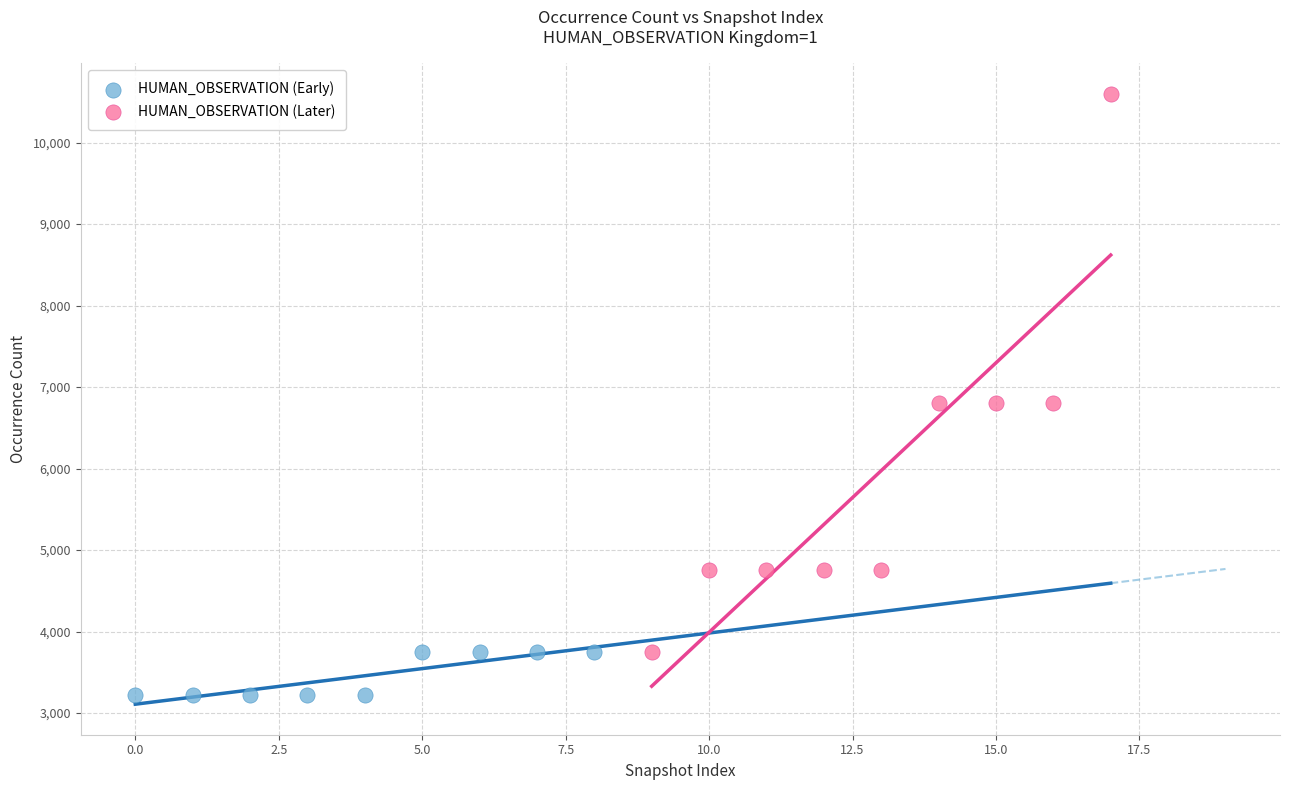

What are all the series names shown in the legend?

HUMAN_OBSERVATION (Early), HUMAN_OBSERVATION (Later)